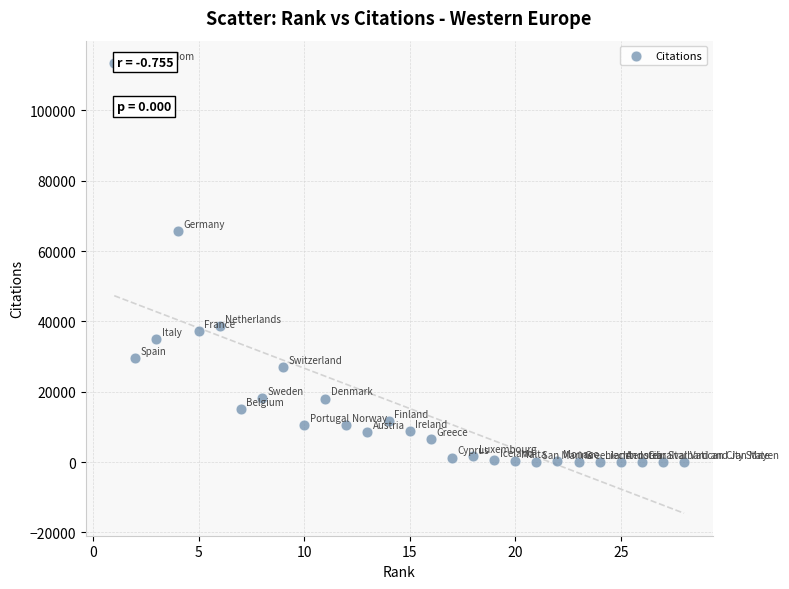

What Y value in the scatter plot is closest to 56718?

65667